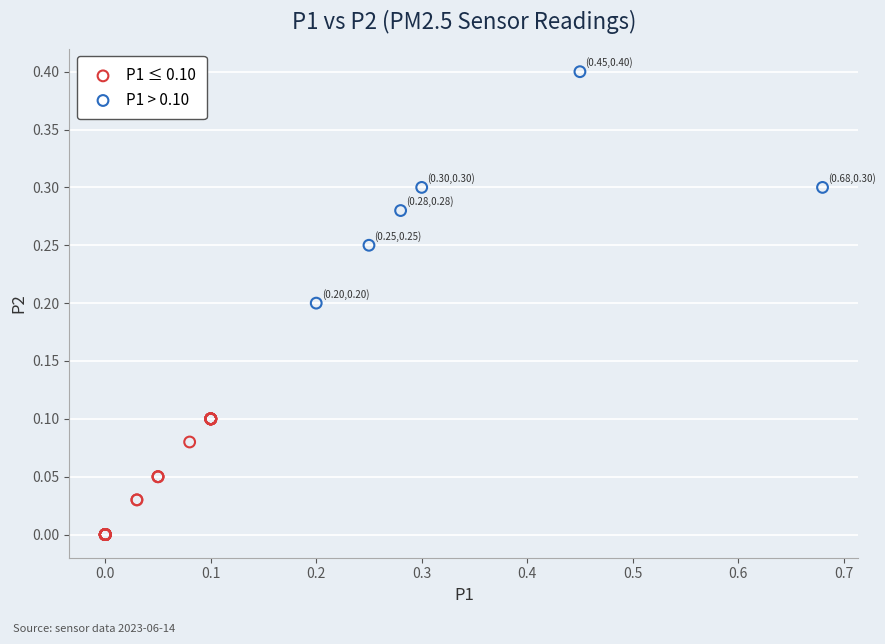

Which series reaches the maximum Y coordinate?

P1 > 0.10